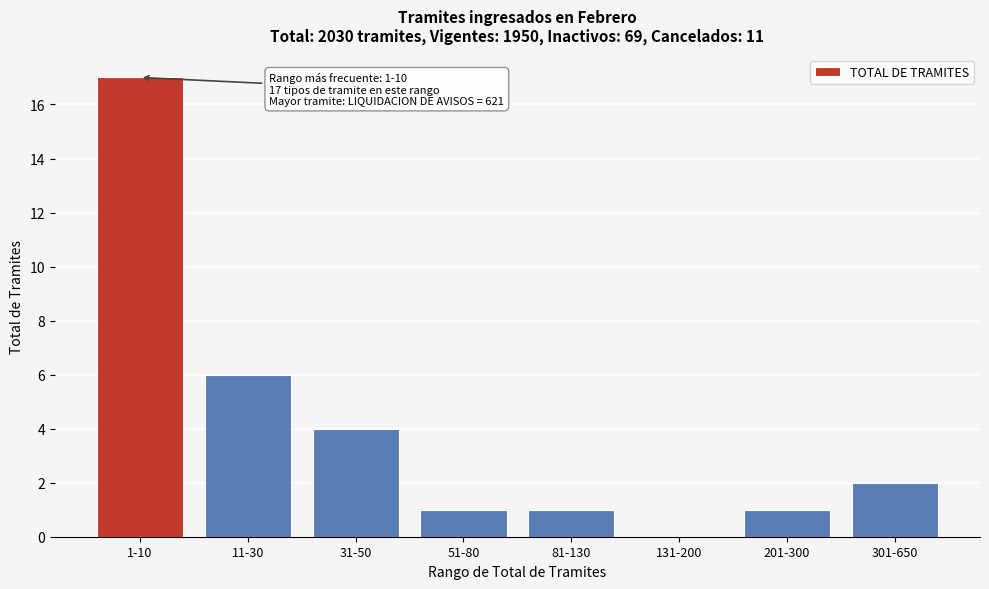

Reading right to left, transcribe all the data shown in this chart.

301-650=2	201-300=1	131-200=0	81-130=1	51-80=1	31-50=4	11-30=6	1-10=17